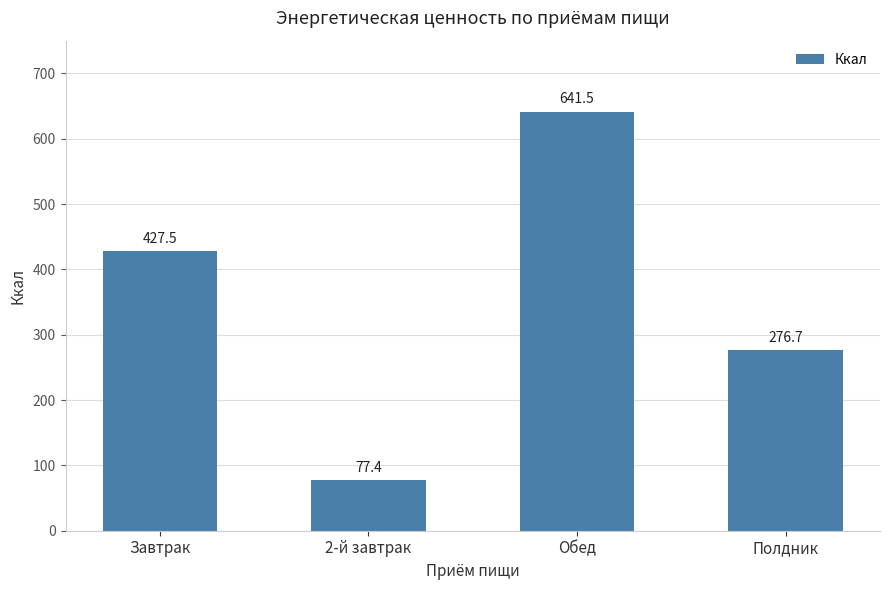

Approximately how many times larger is the value at Завтрак compared to Обед?

0.7